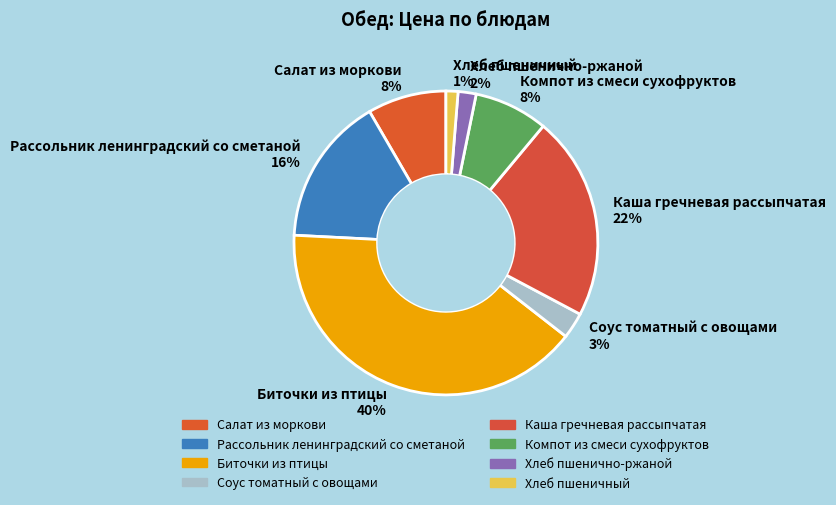

Is it true that Компот из смеси сухофруктов is 1% of the pie?

False